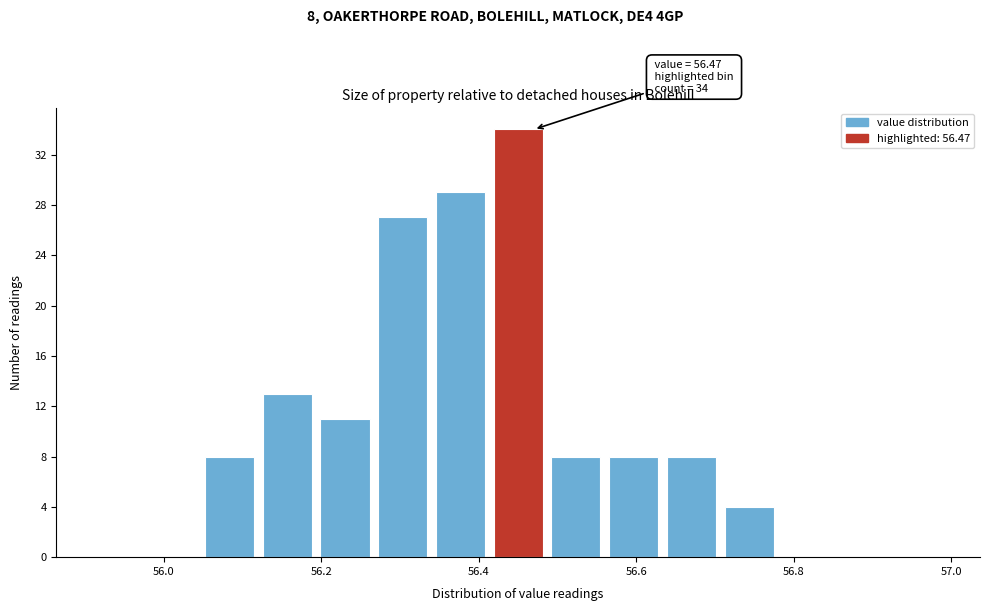

Read against the x-axis, roughly where is the centre of the tallest bar?

56.46